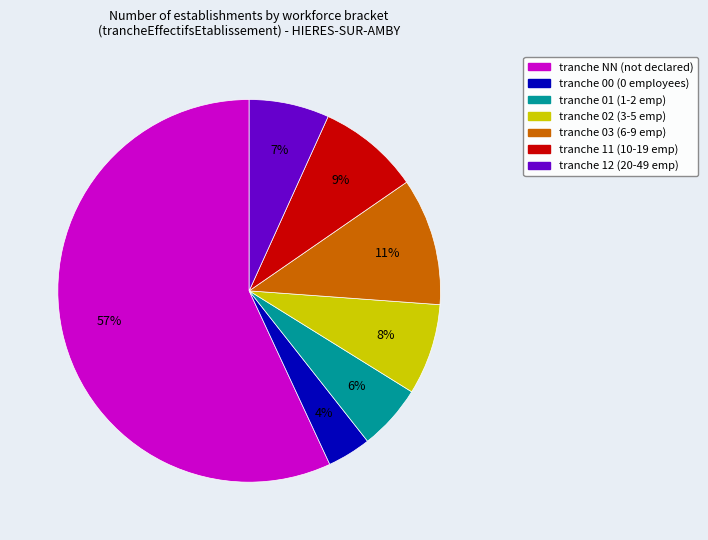

Is there a majority slice in this chart?

Yes